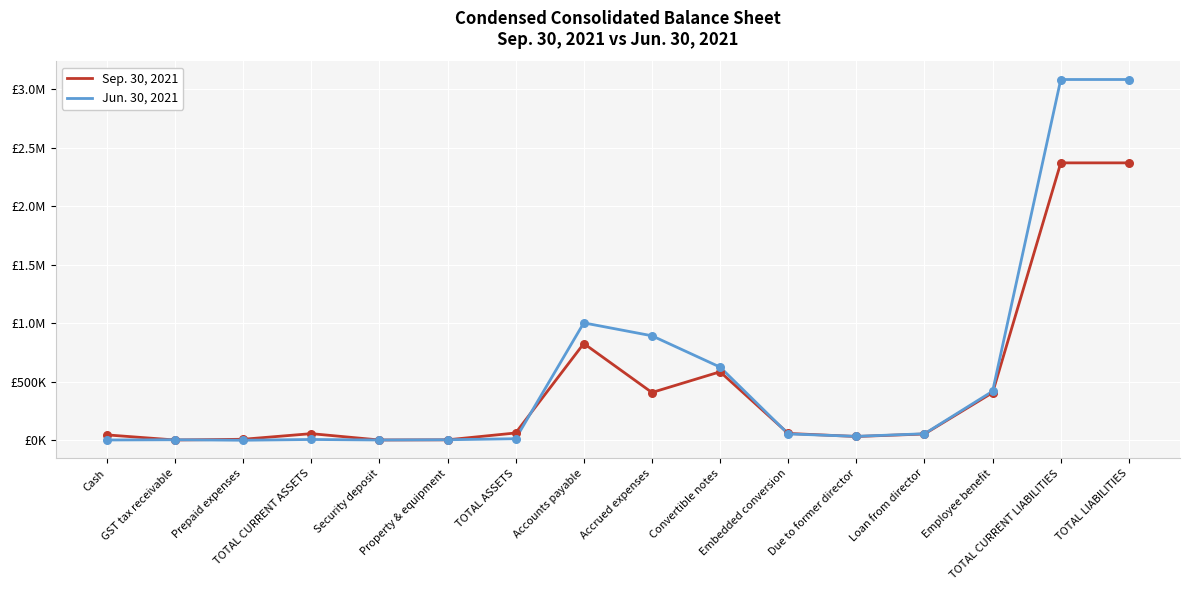

Is this an area chart (filled region under the line)?

No